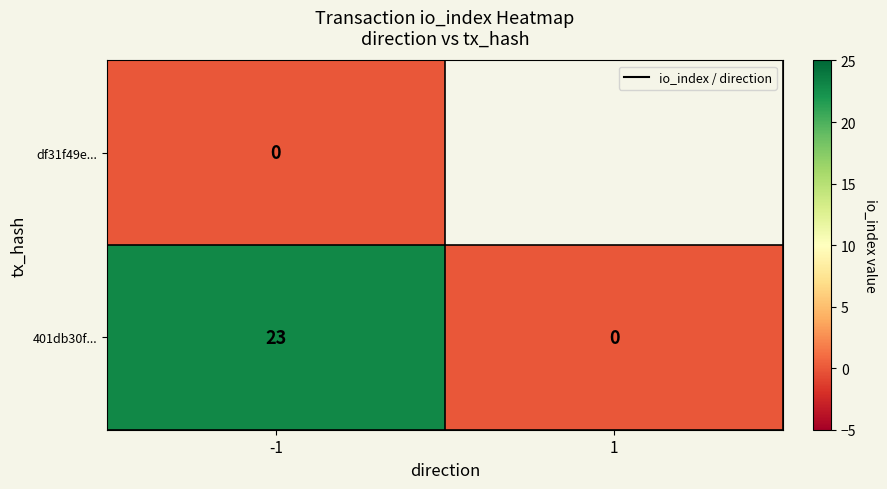

True or false: 401db30f... has a value of 23 at -1.

True